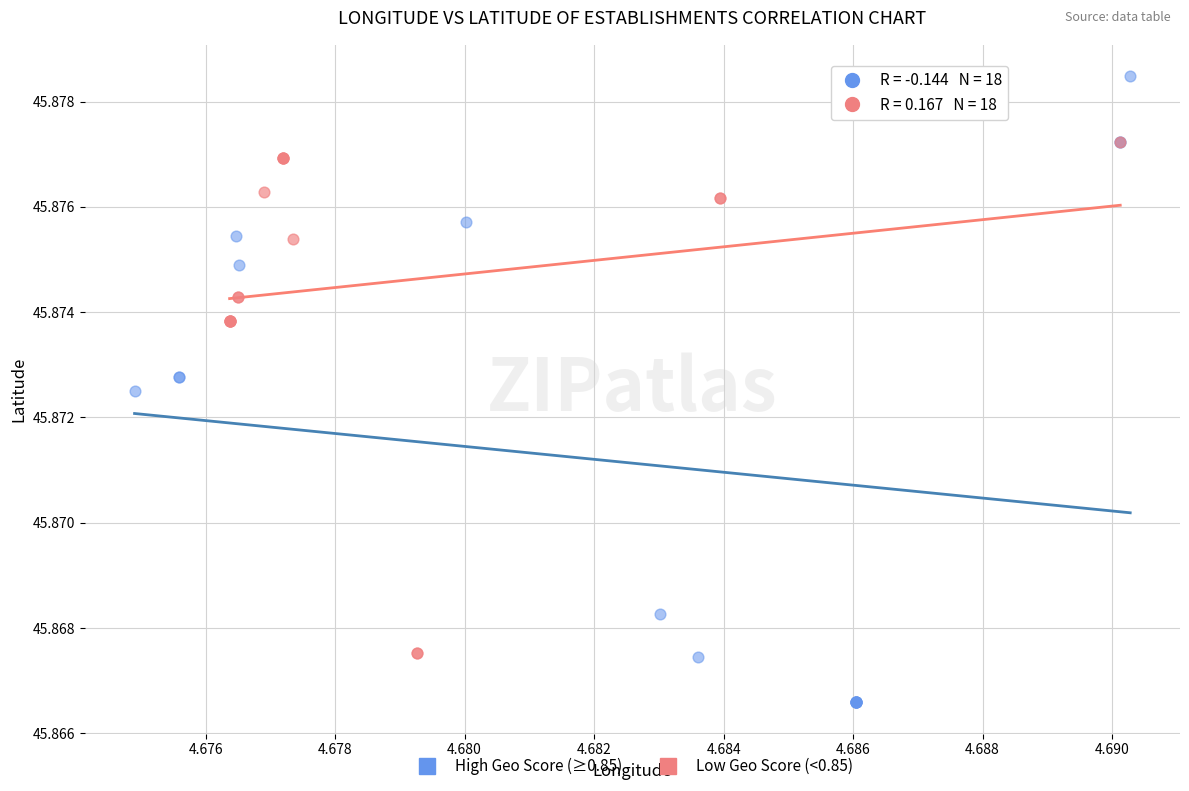

What are all the series names shown in the legend?

High Geo Score (≥0.85), Low Geo Score (<0.85)